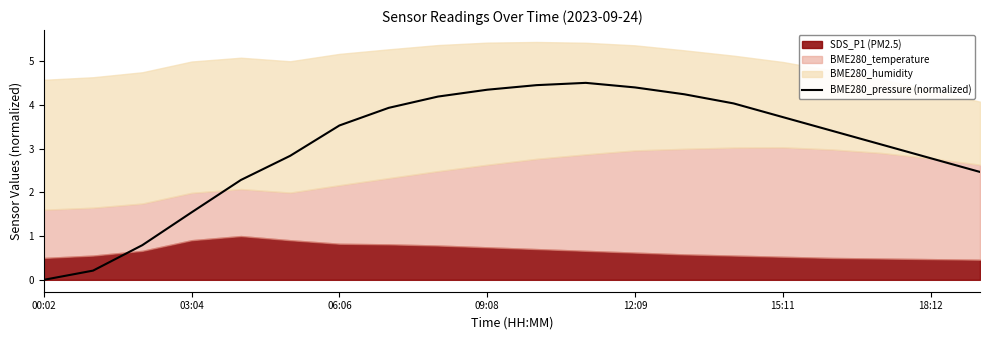

Reading right to left, extract all data points from this chart.

2.5	2.8	3.1	3.4	3.7	4.0	4.2	4.4	4.5	4.4	4.3	4.2	3.9	3.5	2.8	2.3	1.5	0.8	0.2	0.0